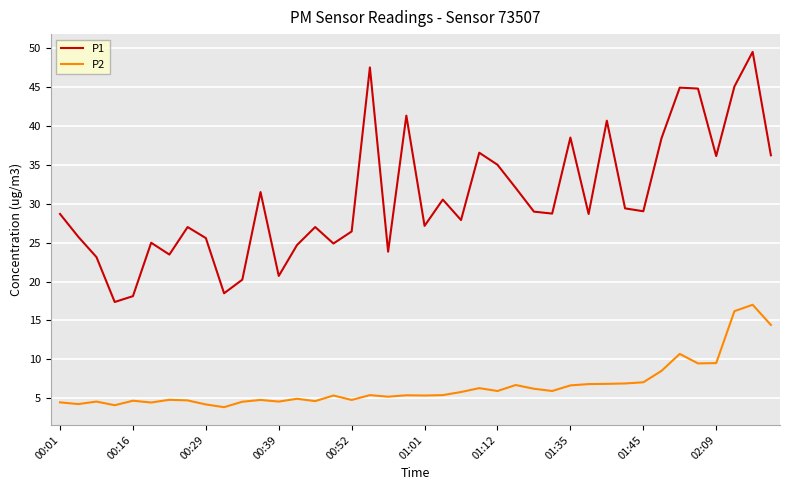

What is the minimum value for P1?

17.4